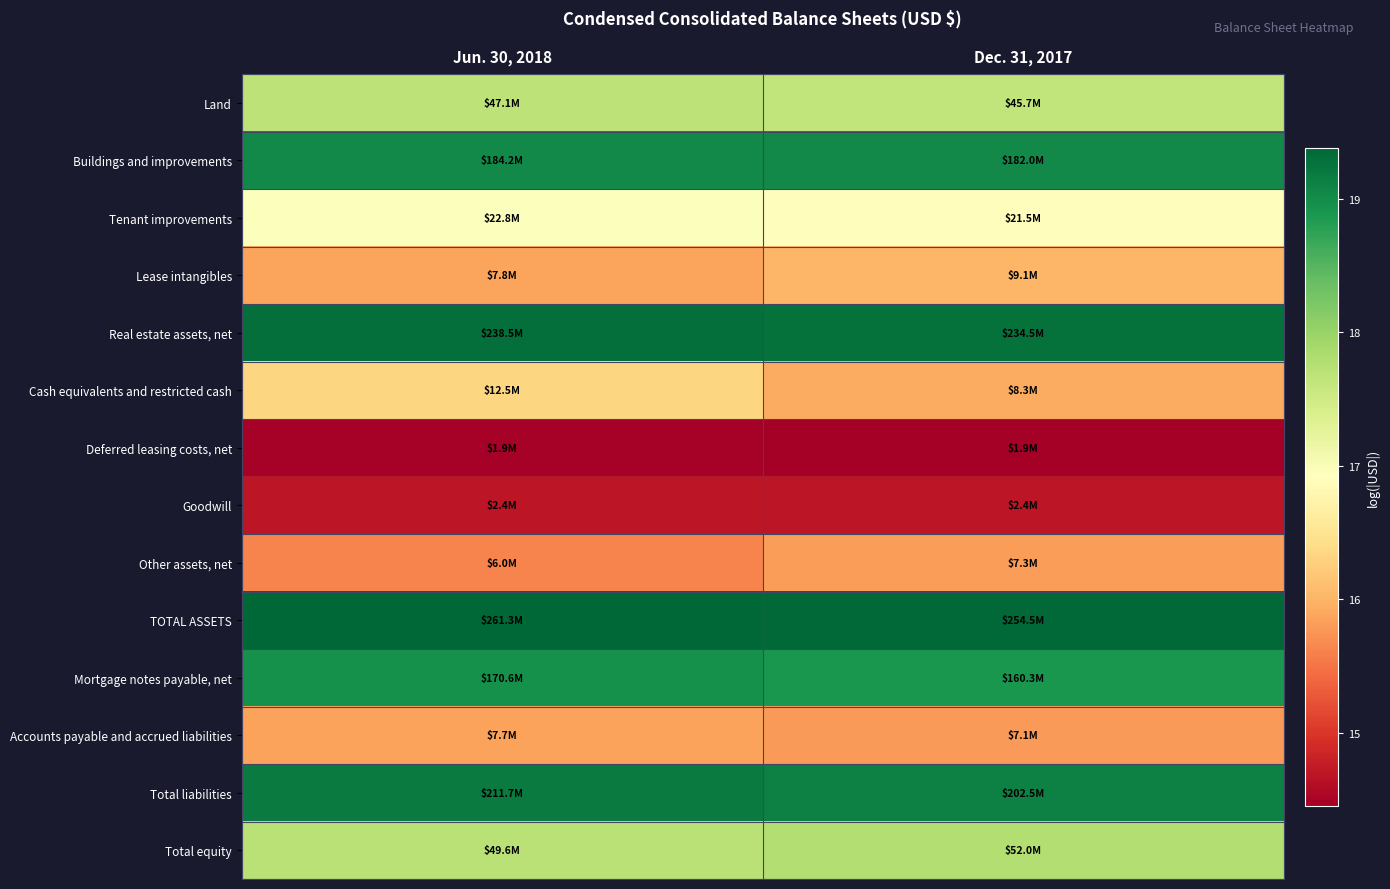

At which category is the sum across all series the highest?

Jun. 30, 2018